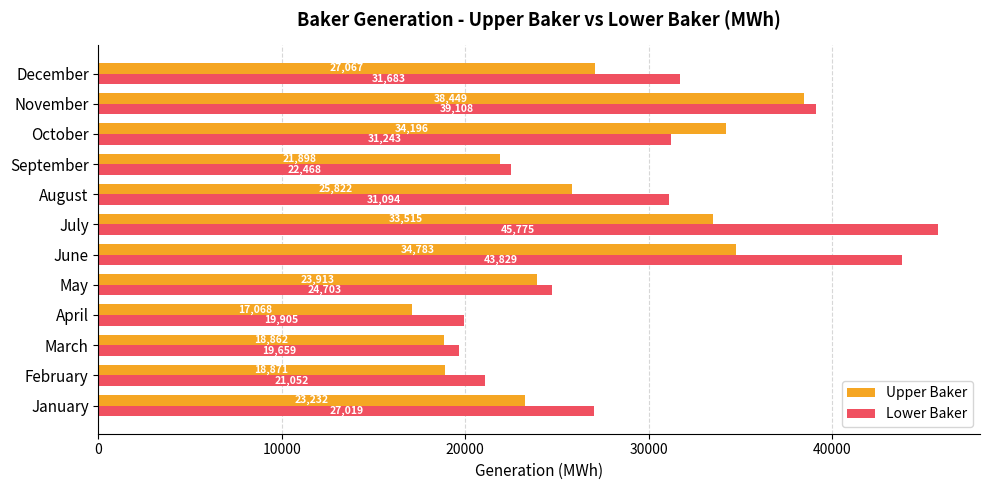

Where is Upper Baker nearest to the value 27758?

December